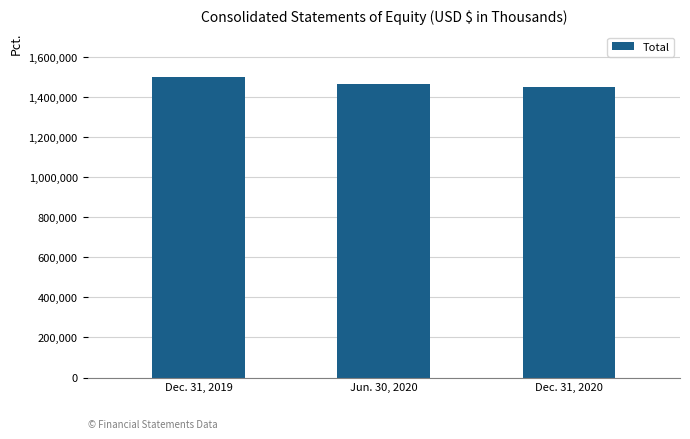

Rank the categories by value from highest to lowest.

Dec. 31, 2019, Jun. 30, 2020, Dec. 31, 2020